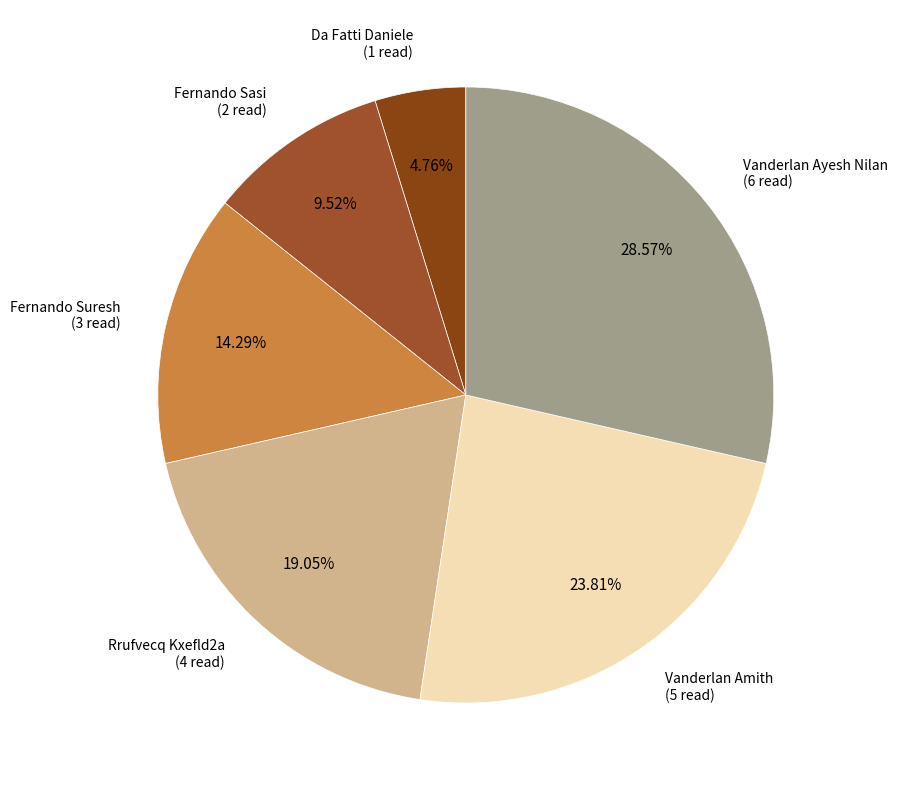

Which slice is the smallest?

Da Fatti Daniele